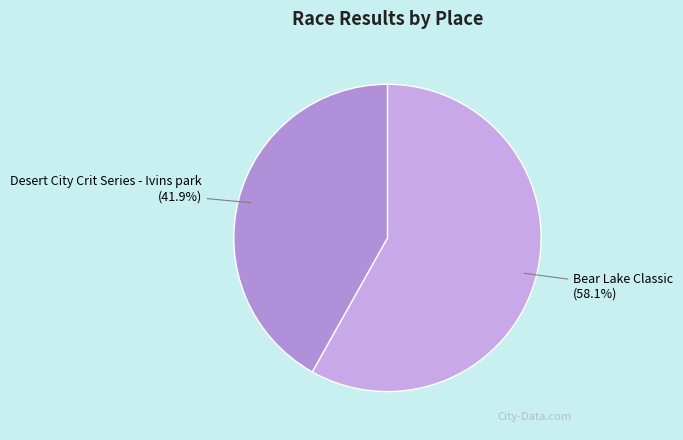

How many slices are in this pie chart?

2